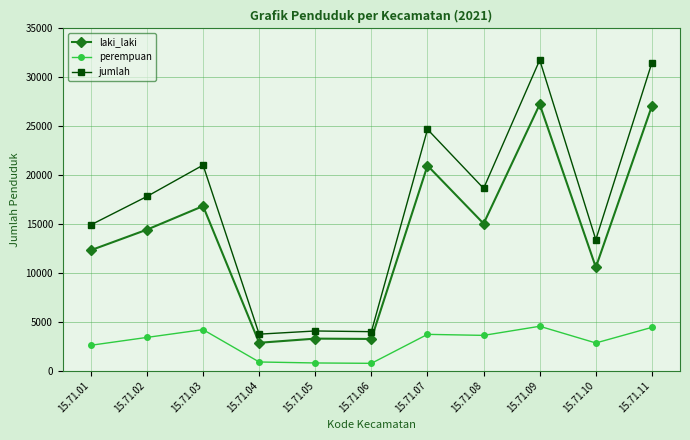

Which series has the largest total across all categories?

jumlah